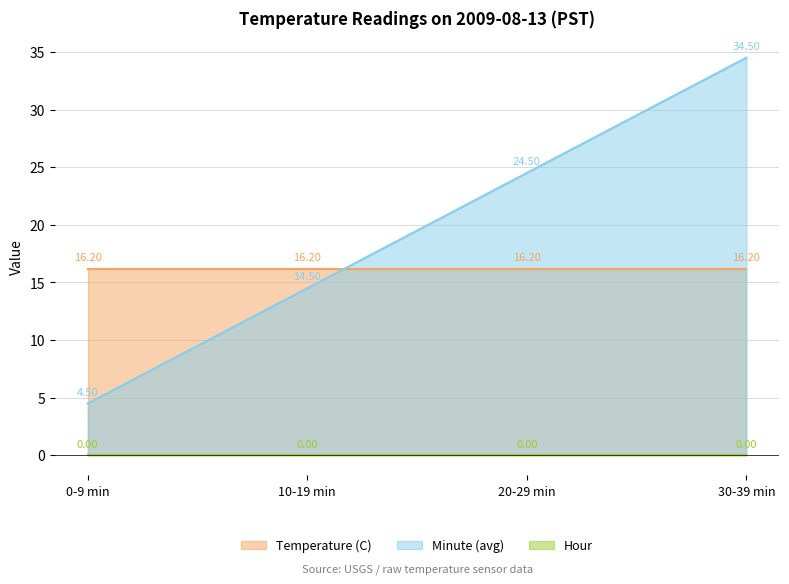

True or false: Hour and Temperature (C) intersect in this chart.

False